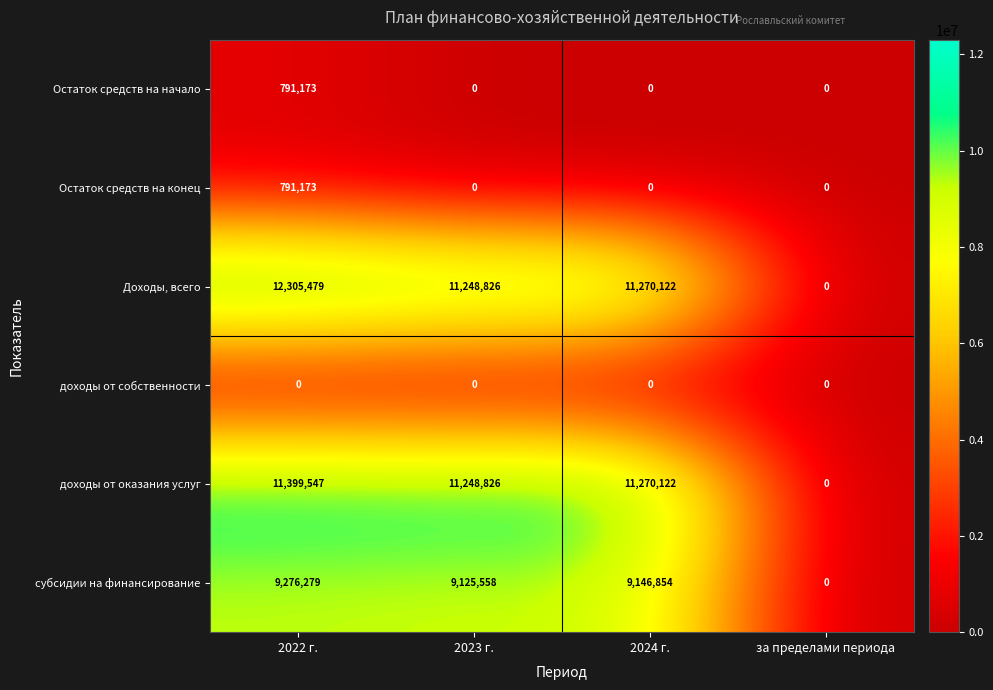

What is the difference between the maximum and minimum values in the доходы от оказания услуг series?

11399547